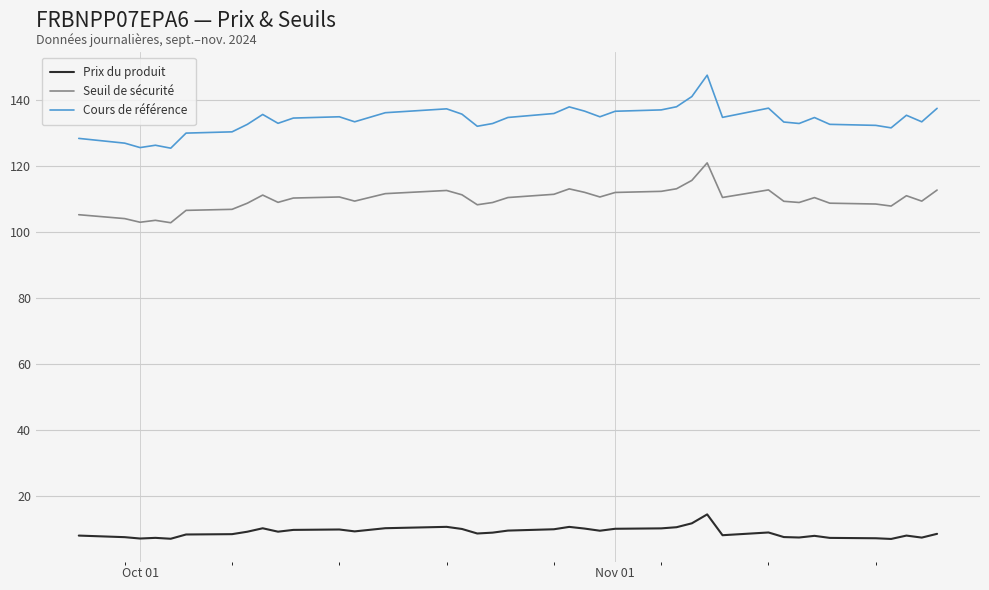

Rank the series by their average value, from lowest to highest.

Prix du produit, Seuil de sécurité, Cours de référence